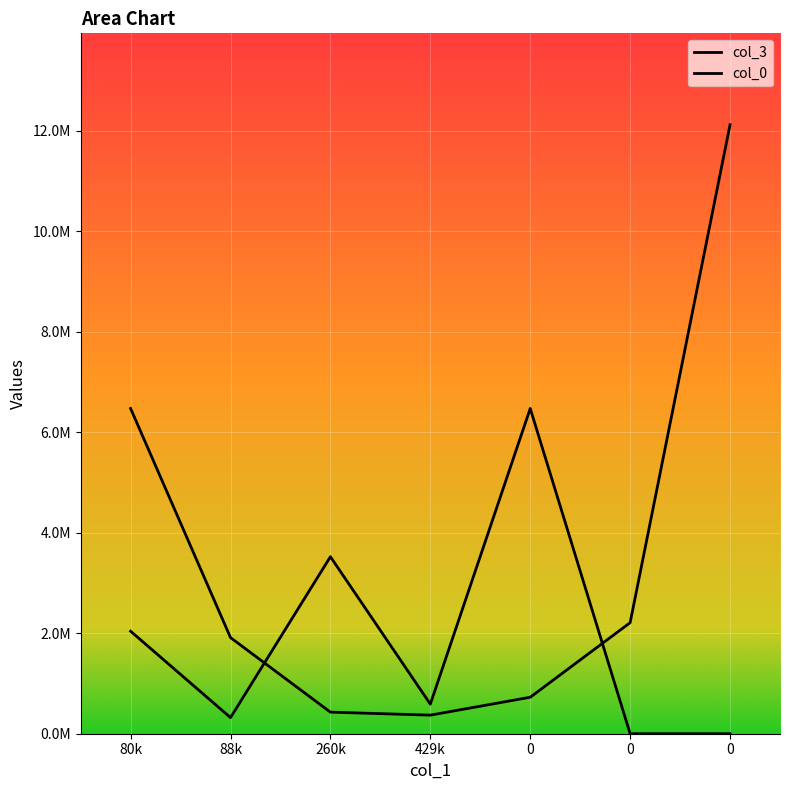

What is the difference between the maximum and minimum values in the col_0 series?

6472570.2